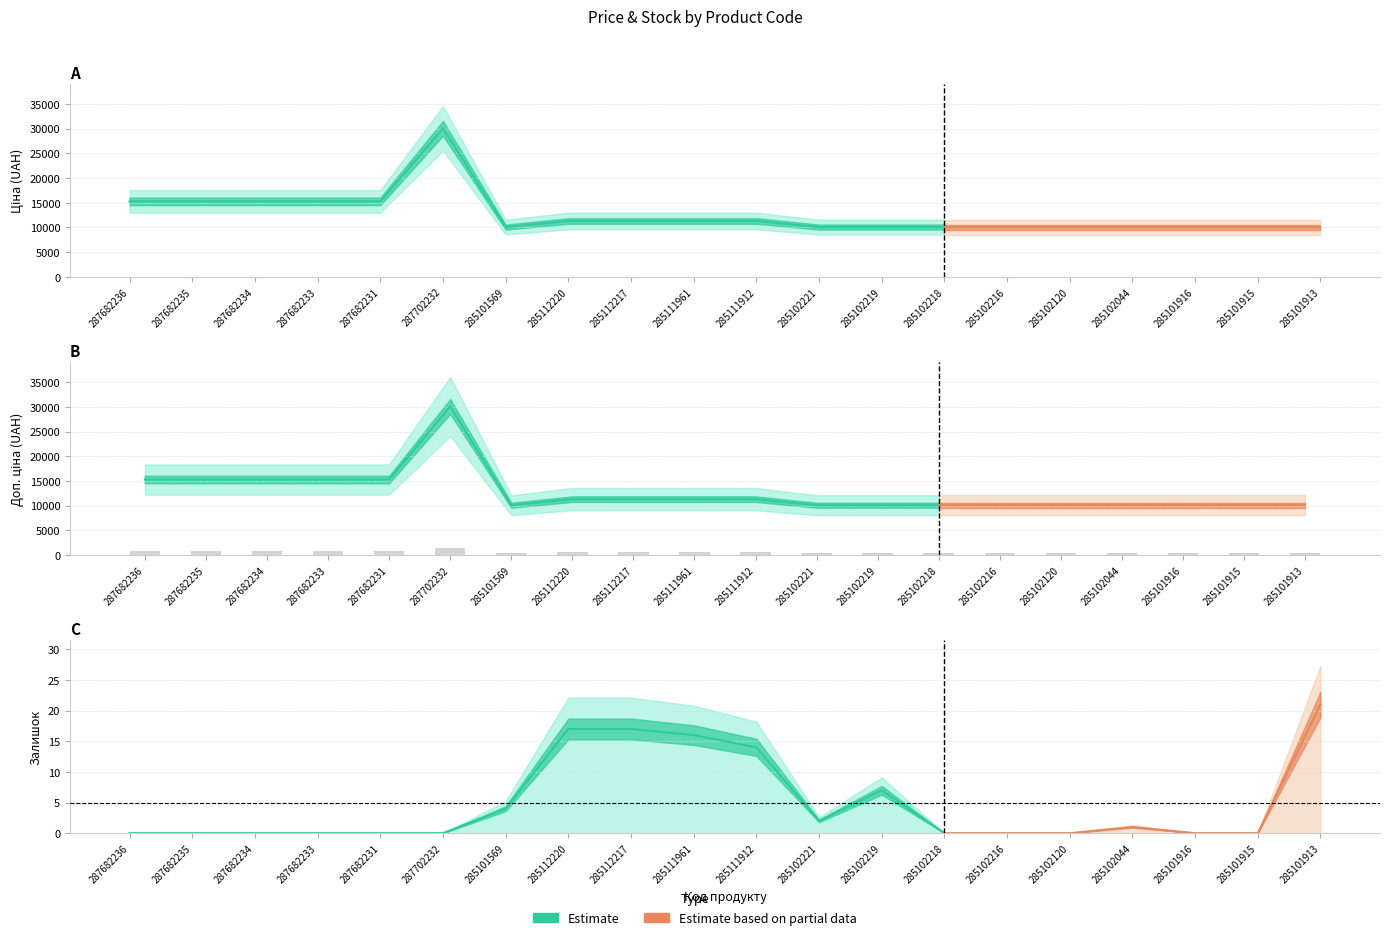

Reading left to right, what are all the values shown in this chart?

Ціна: 287682236=15288.0	287682235=15288.0	287682234=15288.0	287682233=15288.0	287682231=15288.0	287702232=30077.8	285101569=10085.8	285112220=11312.5	285112217=11312.5	285111961=11312.5	285111912=11312.5	285102221=10085.8	285102219=10085.8	285102218=10085.8	285102216=10085.8	285102120=10085.8	285102044=10085.8	285101916=10085.8	285101915=10085.8	285101913=10085.8
Доп. ціна: 287682236=15288.0	287682235=15288.0	287682234=15288.0	287682233=15288.0	287682231=15288.0	287702232=30077.8	285101569=10085.8	285112220=11312.5	285112217=11312.5	285111961=11312.5	285111912=11312.5	285102221=10085.8	285102219=10085.8	285102218=10085.8	285102216=10085.8	285102120=10085.8	285102044=10085.8	285101916=10085.8	285101915=10085.8	285101913=10085.8
Залишок: 287682236=0.0	287682235=0.0	287682234=0.0	287682233=0.0	287682231=0.0	287702232=0.0	285101569=4.0	285112220=17.0	285112217=17.0	285111961=16.0	285111912=14.0	285102221=2.0	285102219=7.0	285102218=0.0	285102216=0.0	285102120=0.0	285102044=1.0	285101916=0.0	285101915=0.0	285101913=21.0